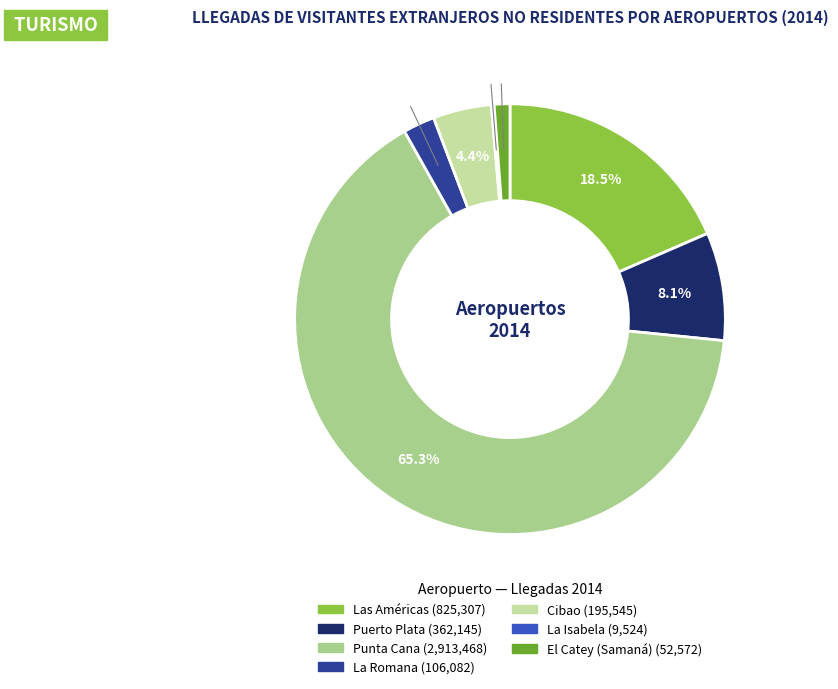

Which slice is the largest?

Punta Cana